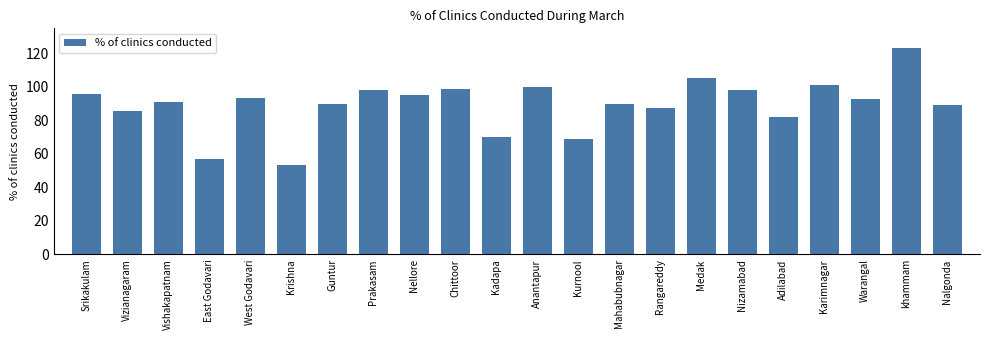

What is the average value?

89.4